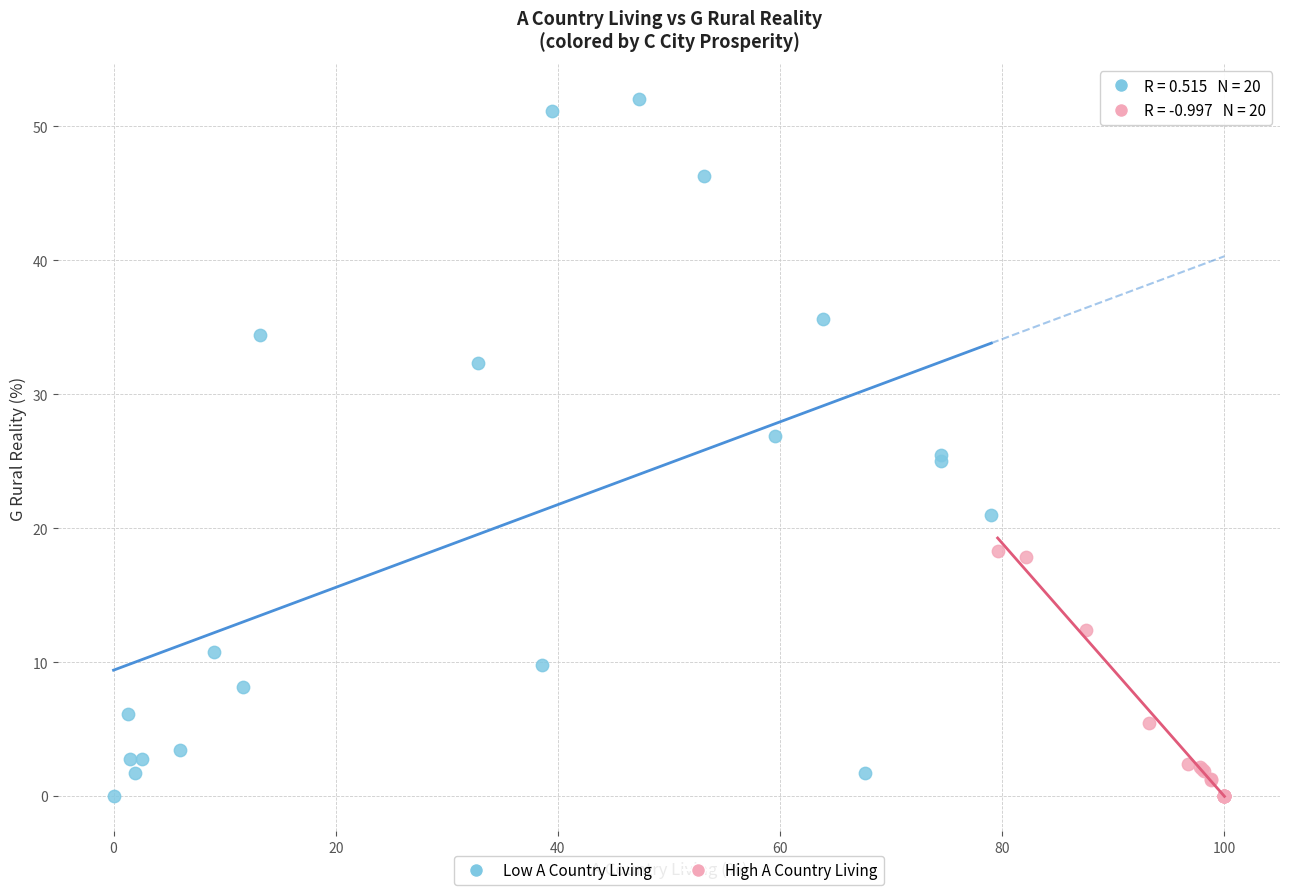

Which series has the widest spread of Y values?

Low A Country Living